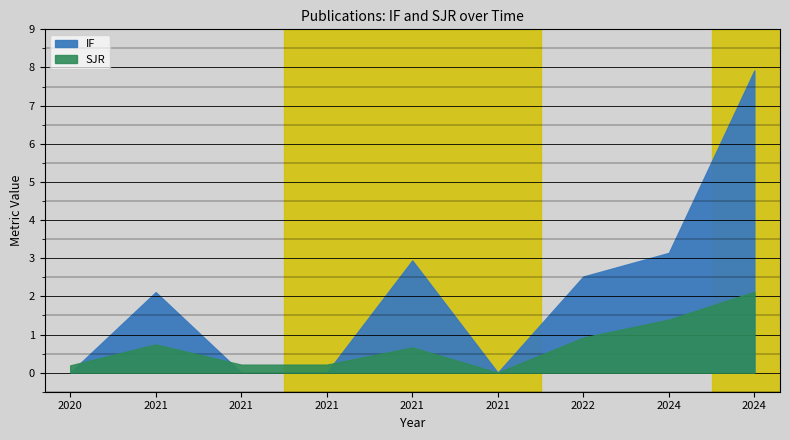

What are all the series names shown in the legend?

IF, SJR